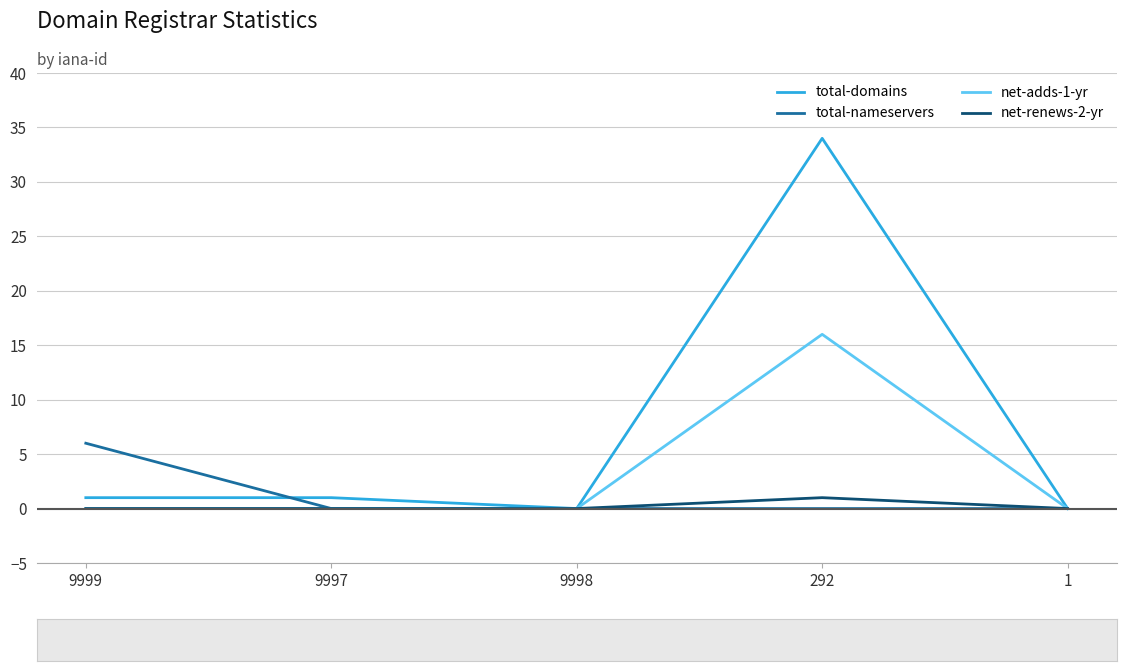

Reading left to right, list all the values displayed in this chart.

total-domains: 1	1	0	34	0
total-nameservers: 6	0	0	0	0
net-adds-1-yr: 0	0	0	16	0
net-renews-2-yr: 0	0	0	1	0